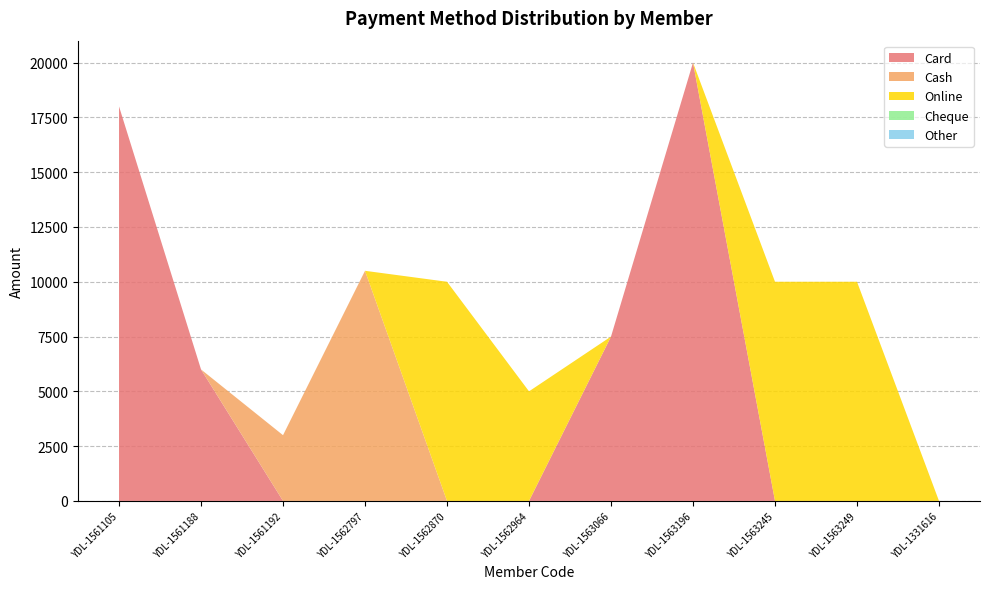

Reading left to right, extract all data points from this chart.

Card: YDL-1561105=18000	YDL-1561188=6000	YDL-1561192=0	YDL-1562797=0	YDL-1562870=0	YDL-1562964=0	YDL-1563066=7500	YDL-1563196=20000	YDL-1563245=0	YDL-1563249=0	YDL-1331616=0
Cash: YDL-1561105=0	YDL-1561188=0	YDL-1561192=3000	YDL-1562797=10500	YDL-1562870=0	YDL-1562964=0	YDL-1563066=0	YDL-1563196=0	YDL-1563245=0	YDL-1563249=0	YDL-1331616=0
Online: YDL-1561105=0	YDL-1561188=0	YDL-1561192=0	YDL-1562797=0	YDL-1562870=10000	YDL-1562964=5000	YDL-1563066=0	YDL-1563196=0	YDL-1563245=10000	YDL-1563249=10000	YDL-1331616=0
Cheque: YDL-1561105=0	YDL-1561188=0	YDL-1561192=0	YDL-1562797=0	YDL-1562870=0	YDL-1562964=0	YDL-1563066=0	YDL-1563196=0	YDL-1563245=0	YDL-1563249=0	YDL-1331616=0
Other: YDL-1561105=0	YDL-1561188=0	YDL-1561192=0	YDL-1562797=0	YDL-1562870=0	YDL-1562964=0	YDL-1563066=0	YDL-1563196=0	YDL-1563245=0	YDL-1563249=0	YDL-1331616=0